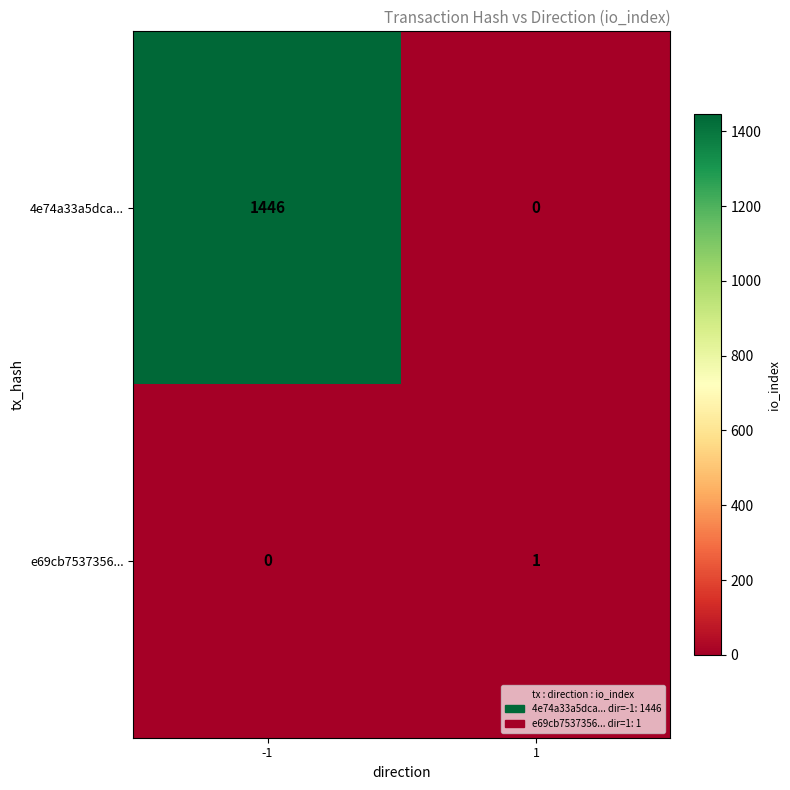

How many categories are shown in the chart?

2